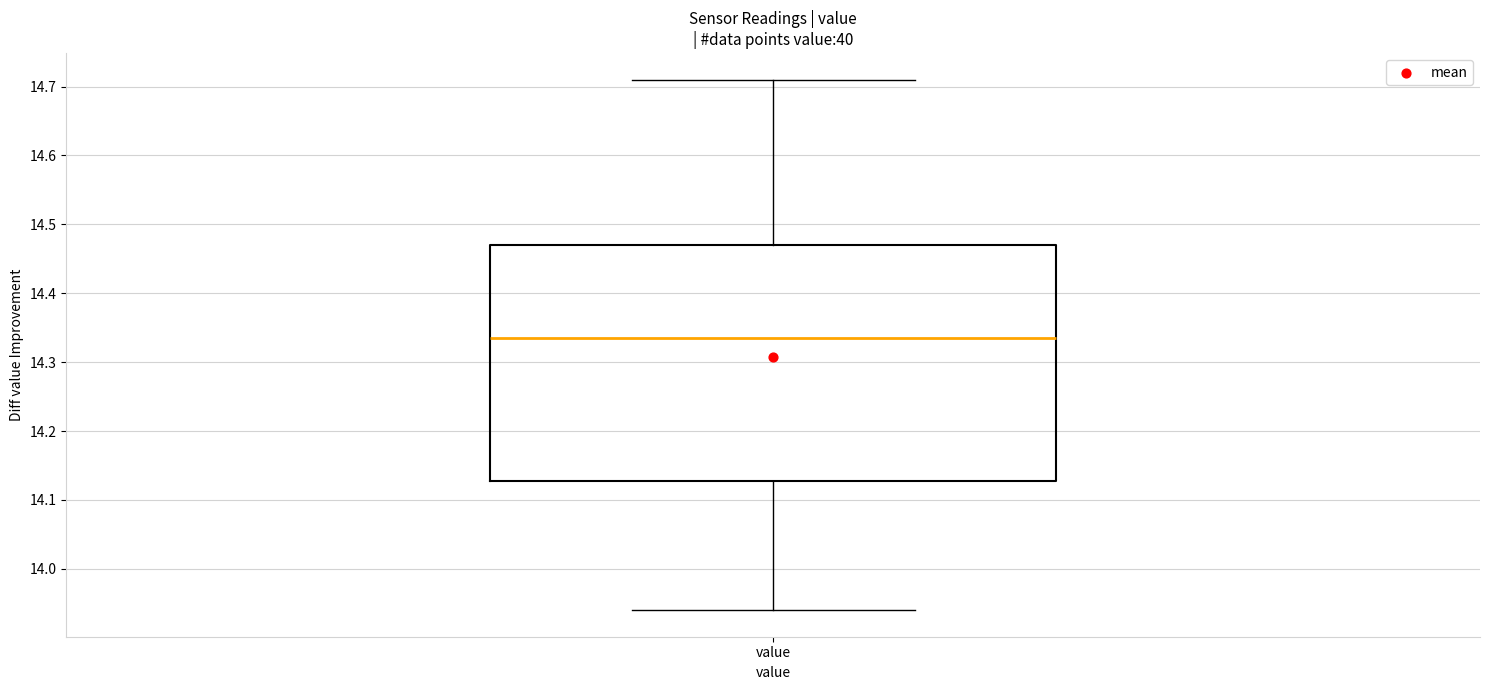

Where does the lower whisker of the box for value end on the y-axis? The values are not printed on the chart, so give them approximately, as read against the axis.

13.94